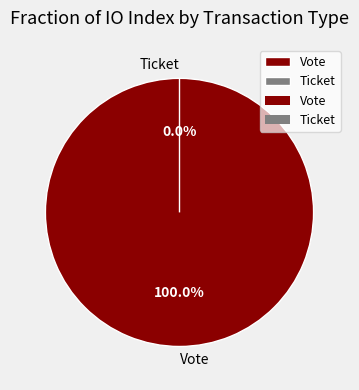

Between Vote and Ticket, which is larger?

Vote